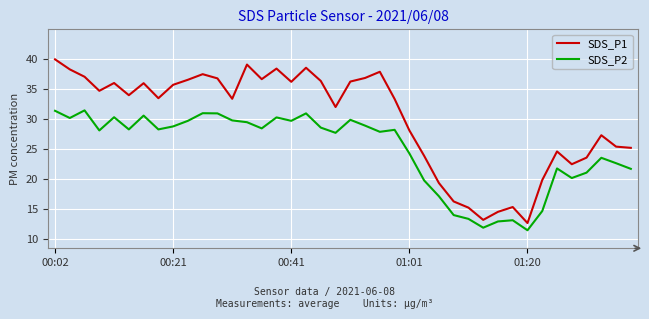

Does the chart display data point markers on the line(s)?

No